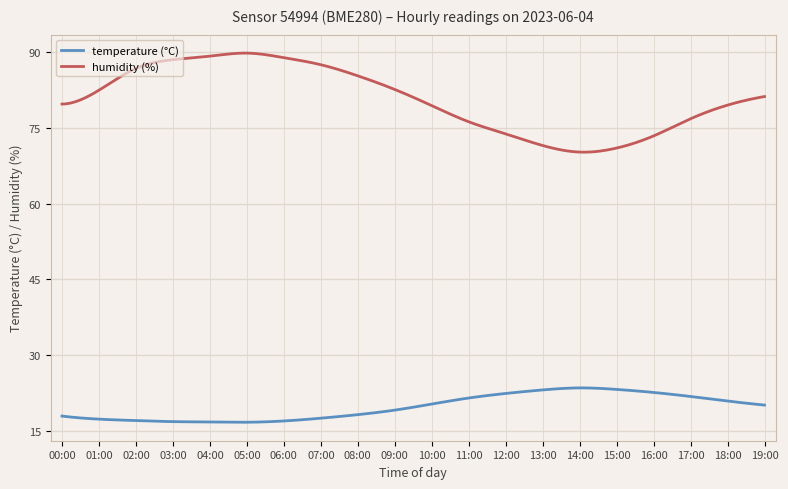

Which series has the largest range (max minus min)?

humidity (%)